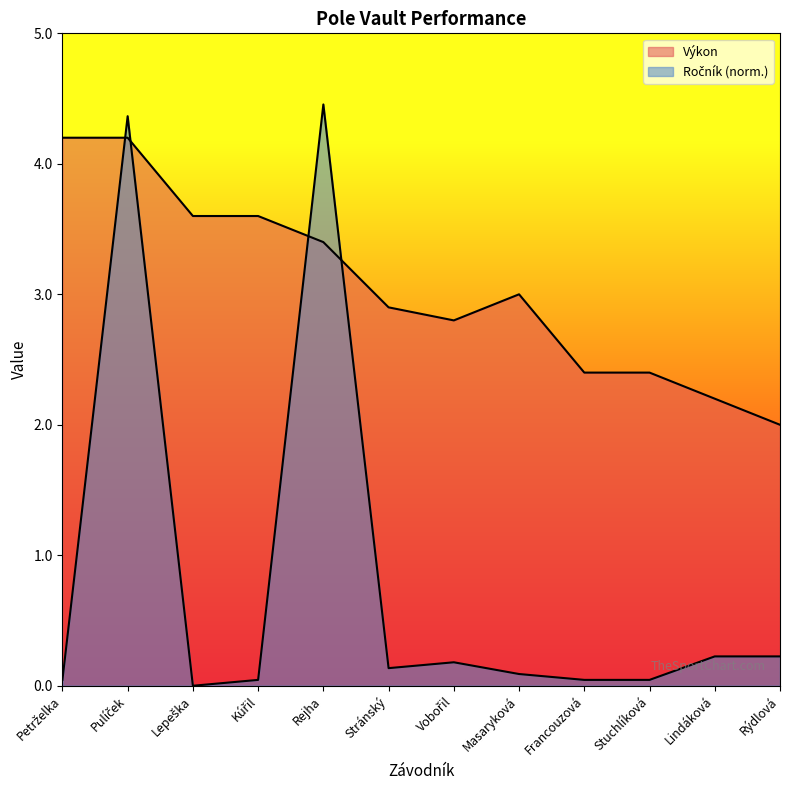

How many values in the Výkon series exceed 3?

5